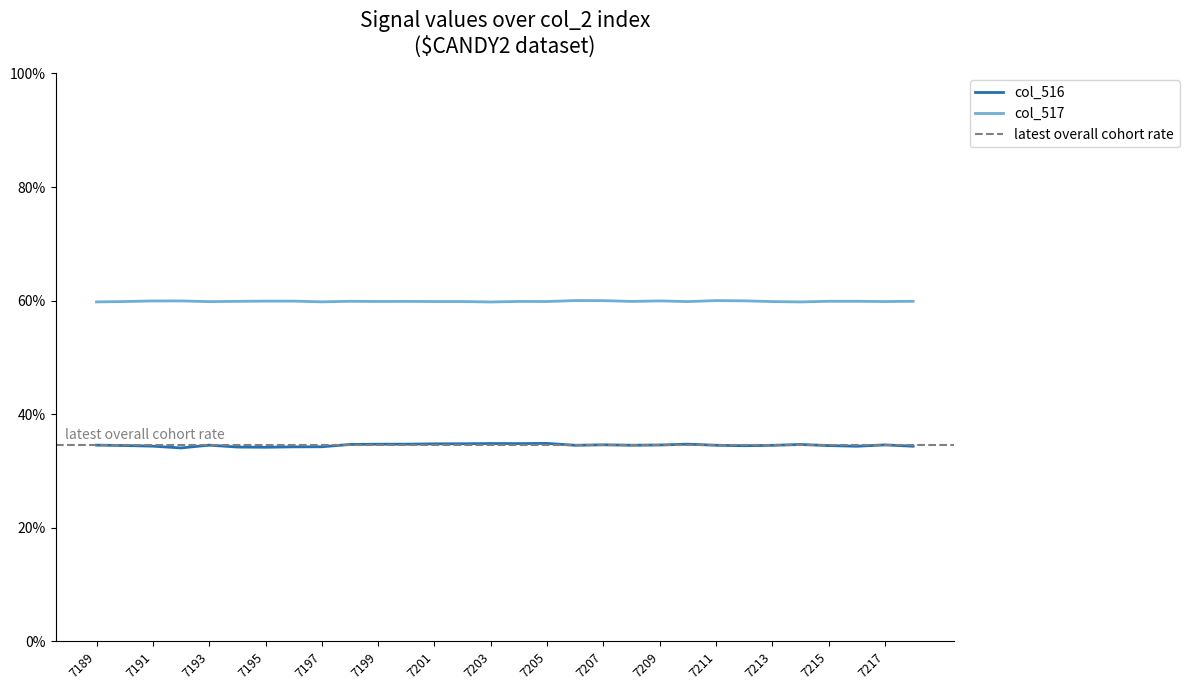

At 7208, list the series in order from largest to smallest.

col_517, col_516